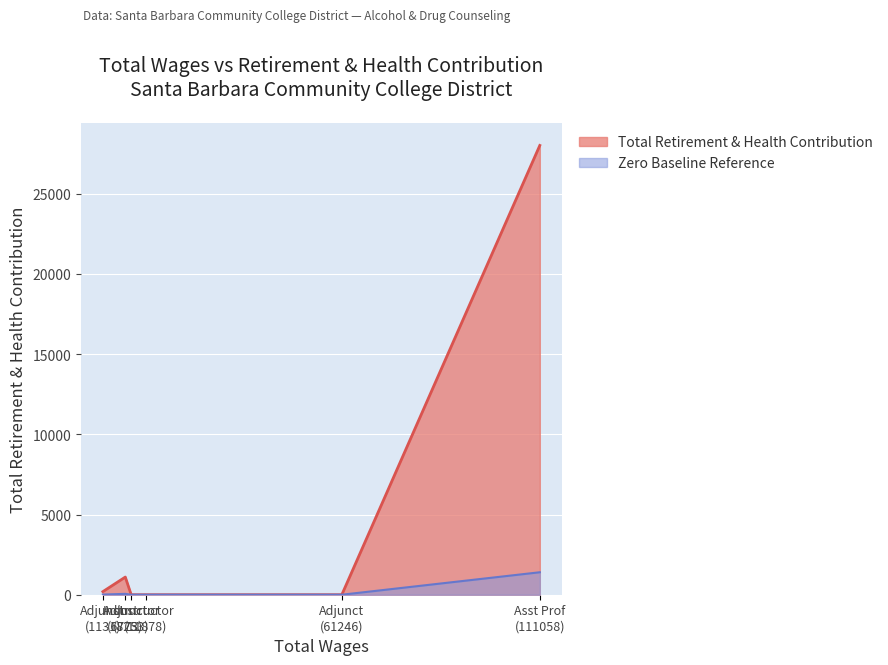

Is it true that the value at 6773 is 1647?

False